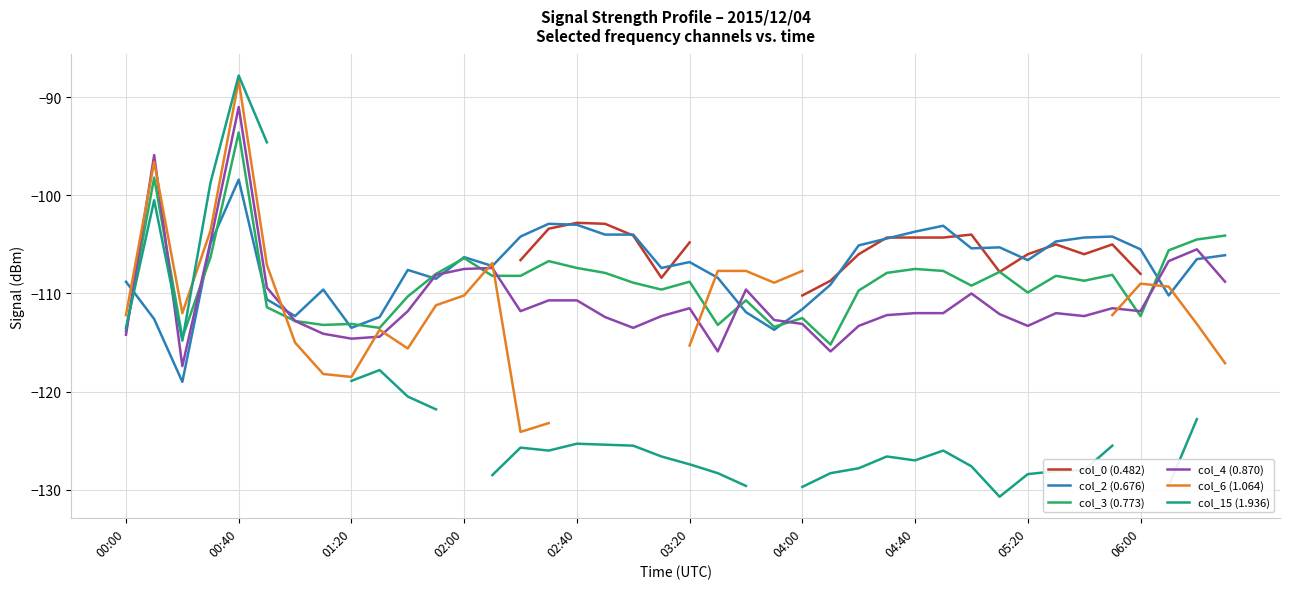

What is the greatest value displayed?

-87.8